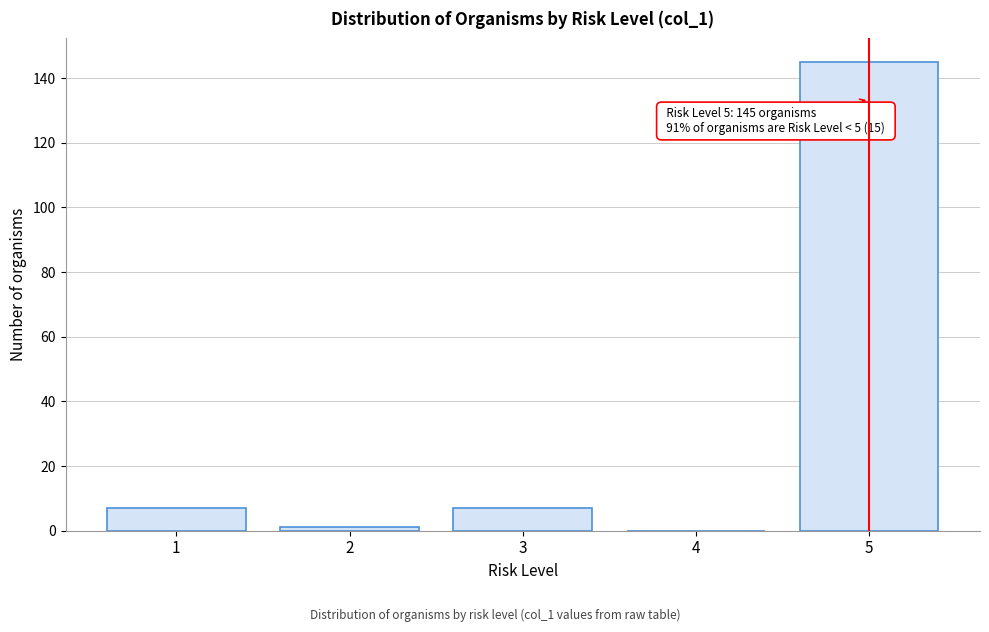

Reading left to right, list all the values displayed in this chart.

1=7	2=1	3=7	4=0	5=145